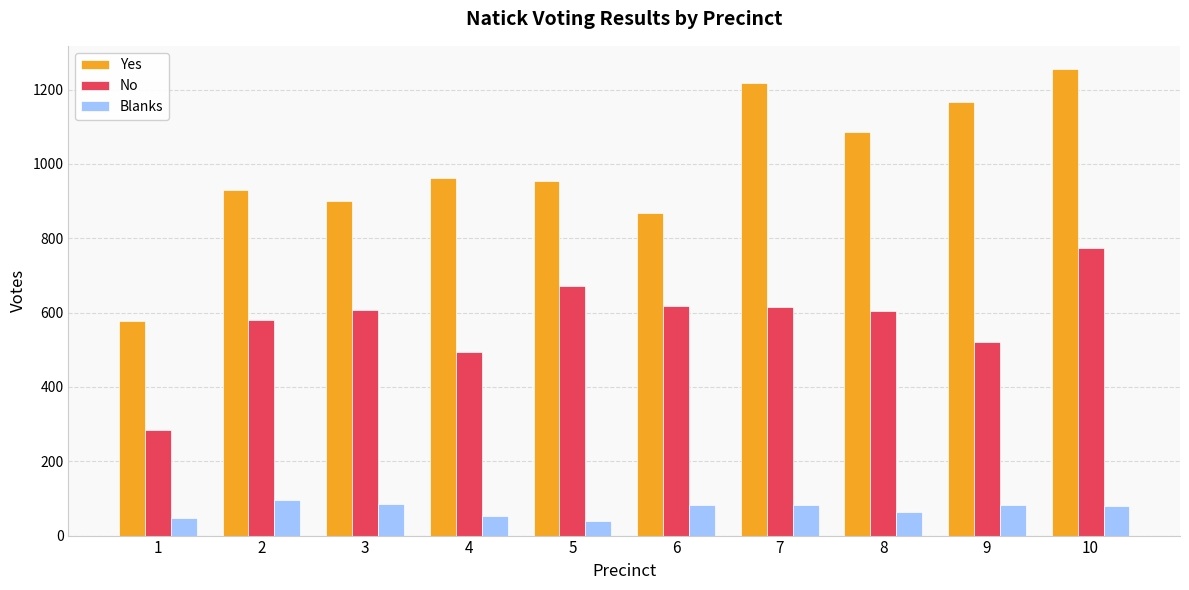

Which category has the lowest value in the No series?

1